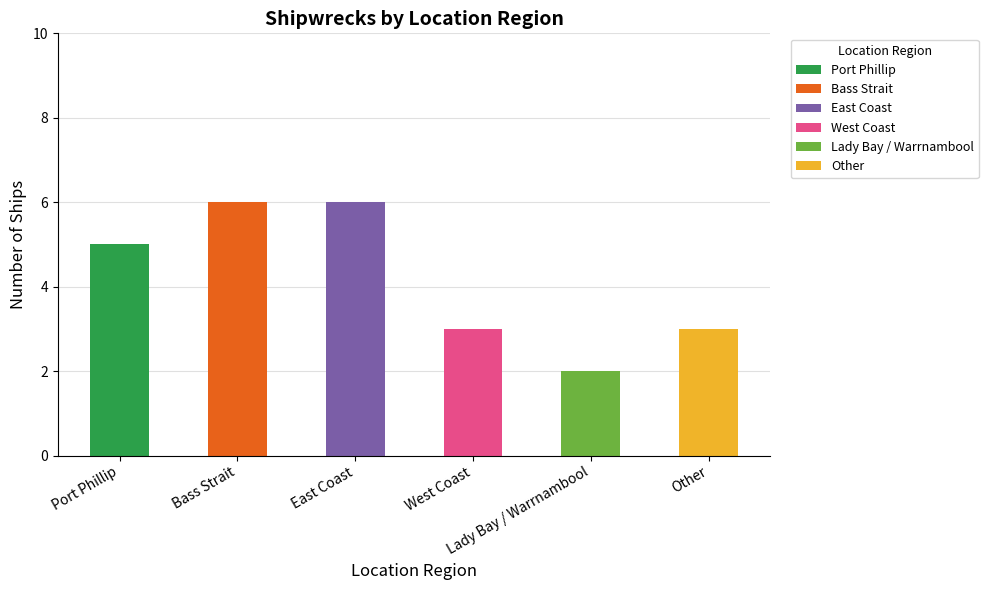

What is the difference between the maximum and minimum values?

4